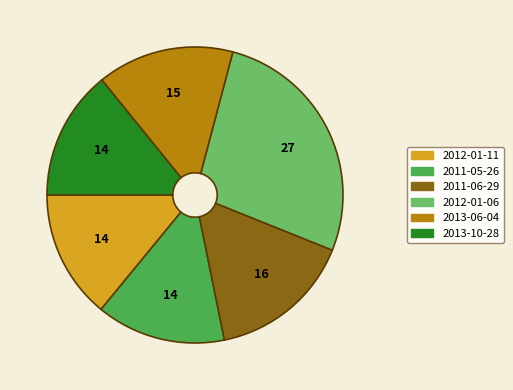

Combined, do 2011-06-29 and 2011-05-26 account for over 50%?

No